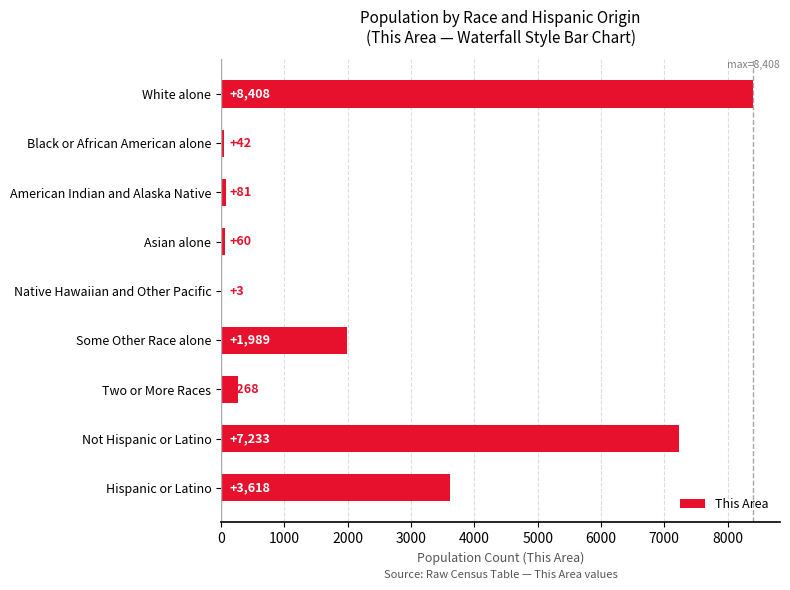

Where is the data nearest to the value 4205?

Hispanic or Latino